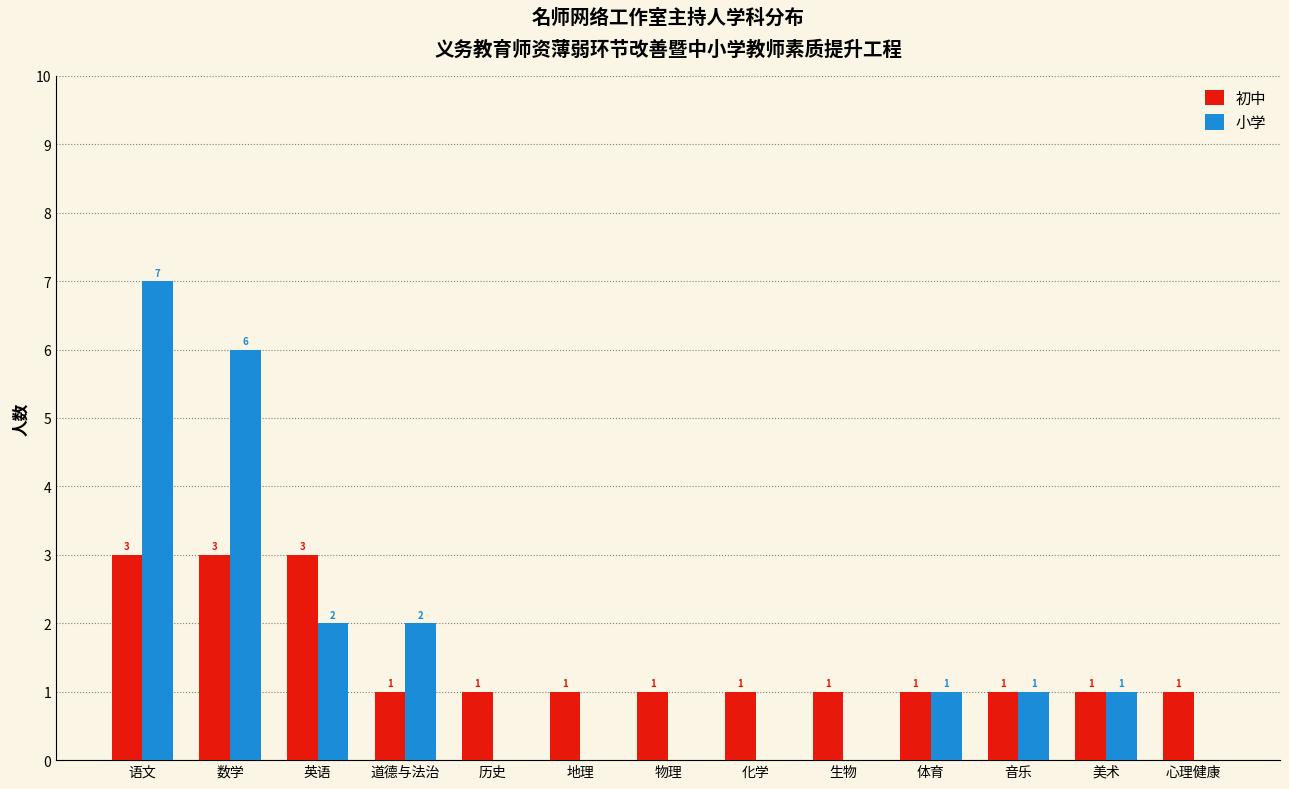

Reading right to left, list all the values displayed in this chart.

初中: 心理健康=1	美术=1	音乐=1	体育=1	生物=1	化学=1	物理=1	地理=1	历史=1	道德与法治=1	英语=3	数学=3	语文=3
小学: 心理健康=0	美术=1	音乐=1	体育=1	生物=0	化学=0	物理=0	地理=0	历史=0	道德与法治=2	英语=2	数学=6	语文=7